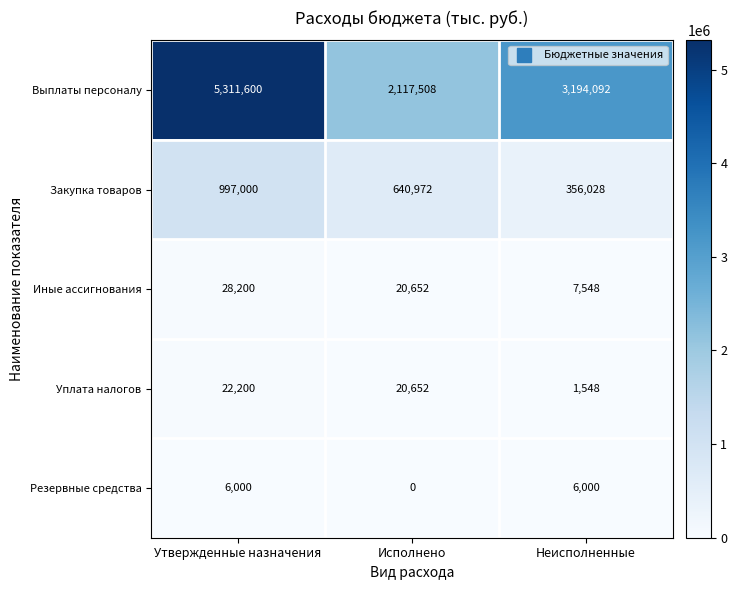

At which category does the chart reach its minimum across all series?

Исполнено